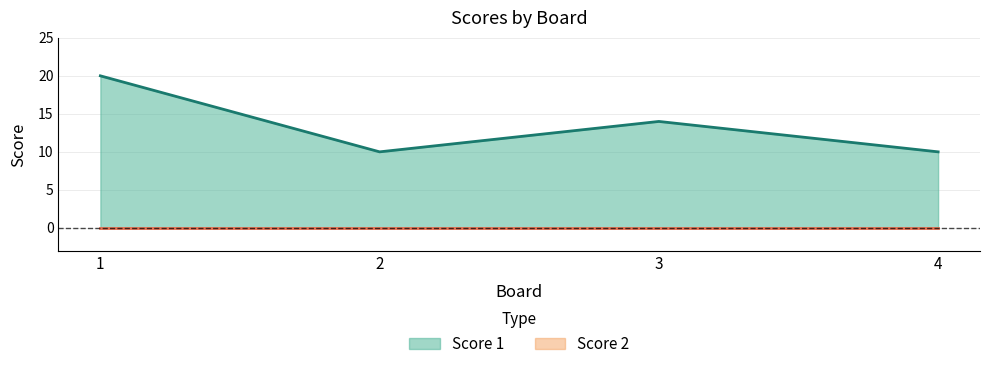

Which category has the lowest value across all series?

2